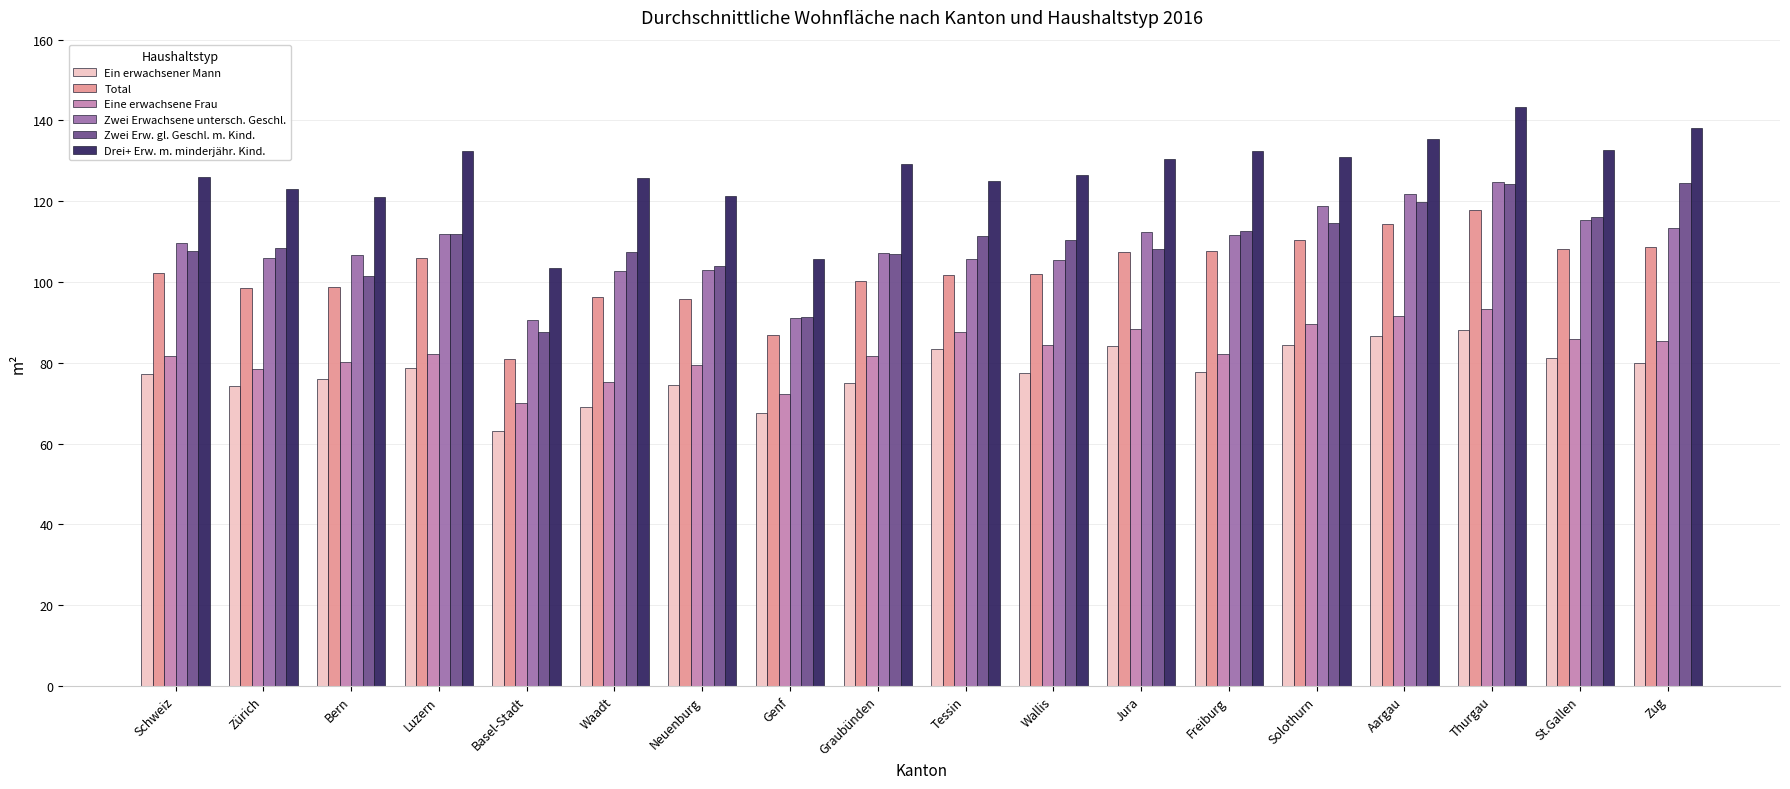

Which series has the largest total across all categories?

Drei+ Erw. m. minderjähr. Kind.